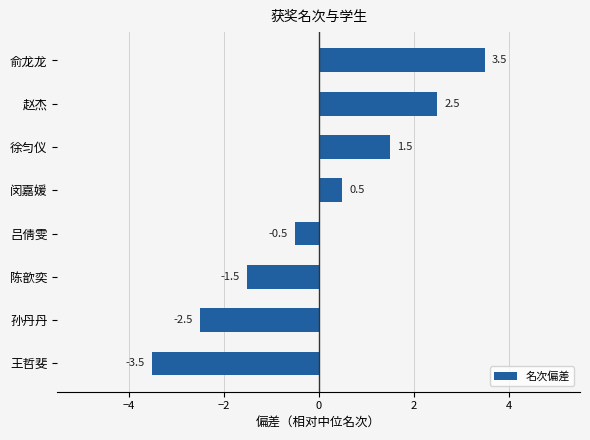

What is the value of the 1st bar from the top?

3.5